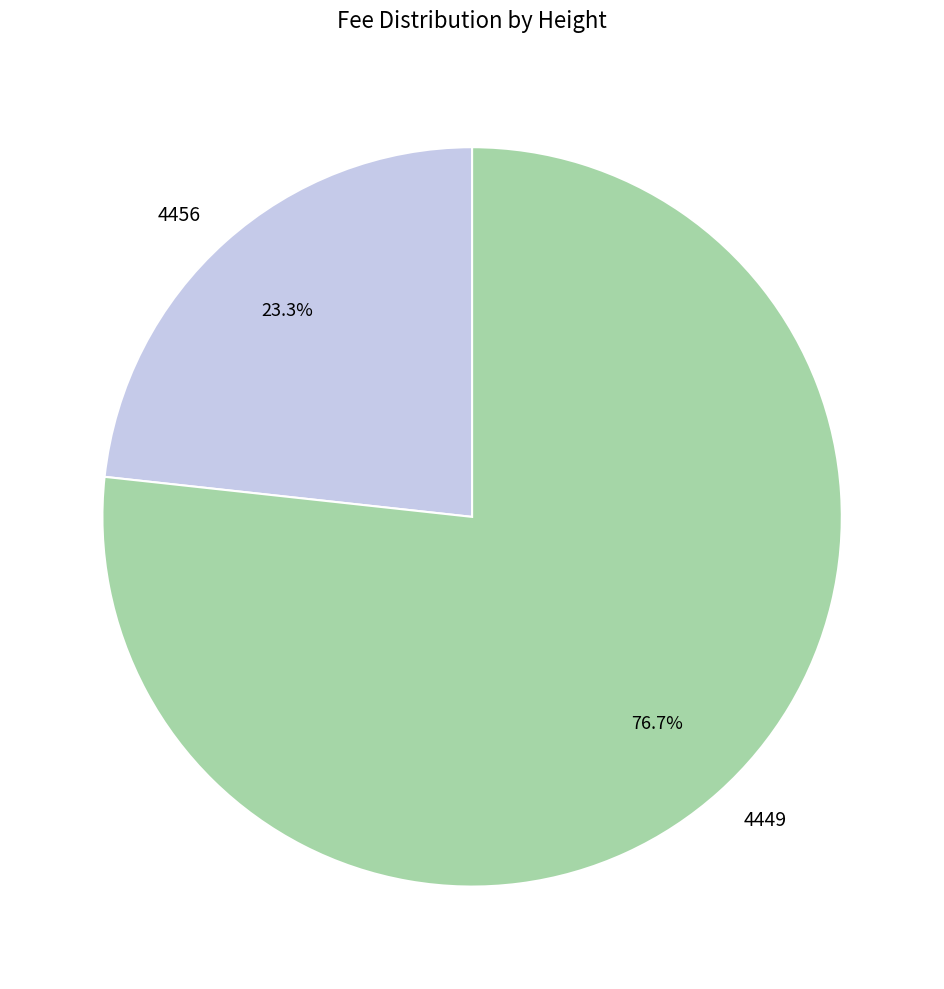

Is the sum of 4449 and 4456 greater than half?

Yes